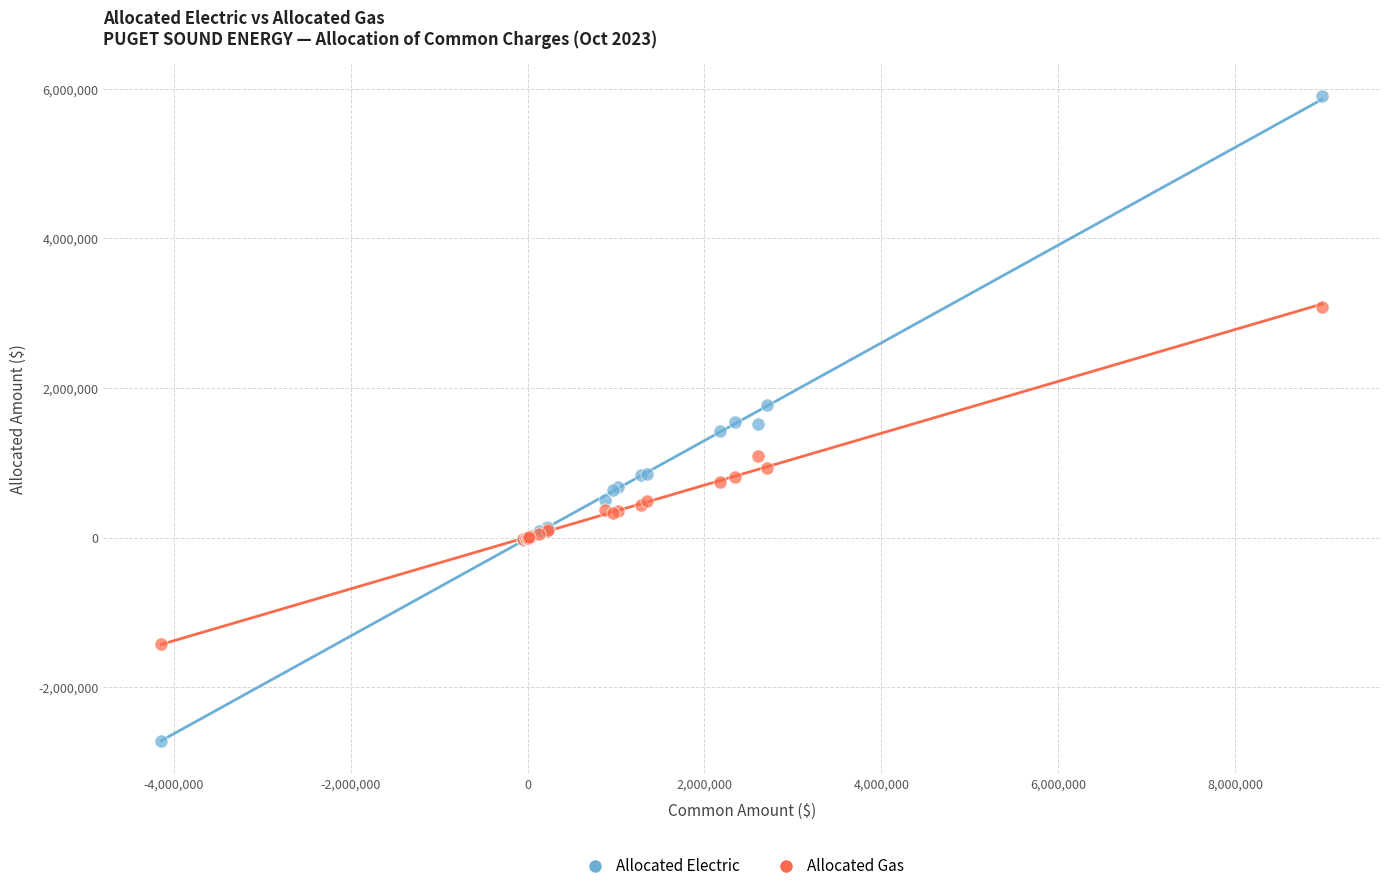

Which series contains the lowest Y value?

Allocated Electric